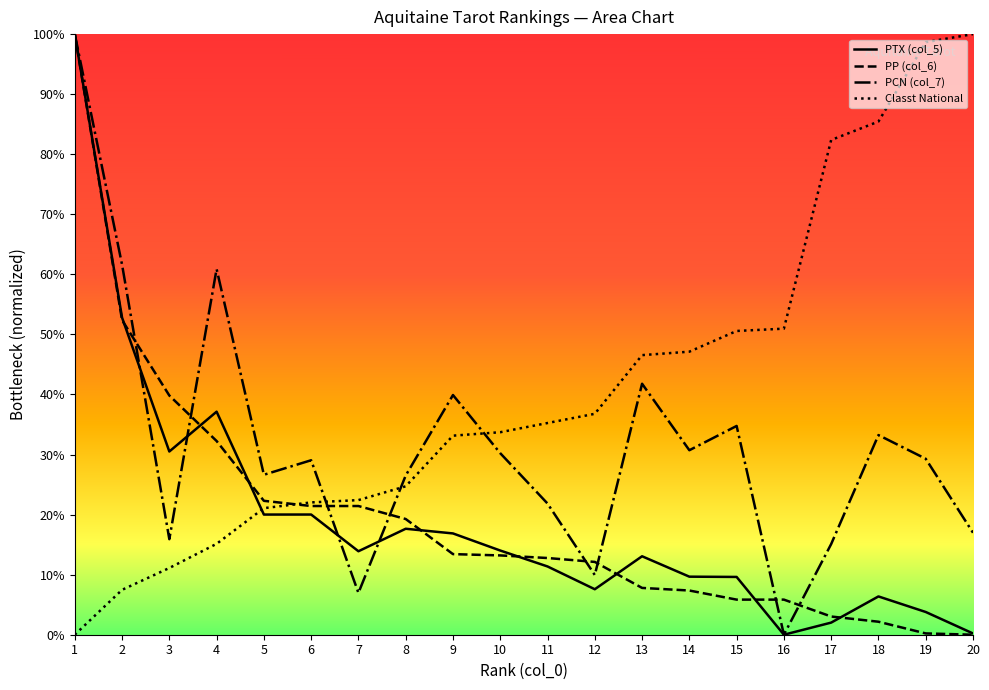

What is the difference between the highest and lowest values at 13?

38.8